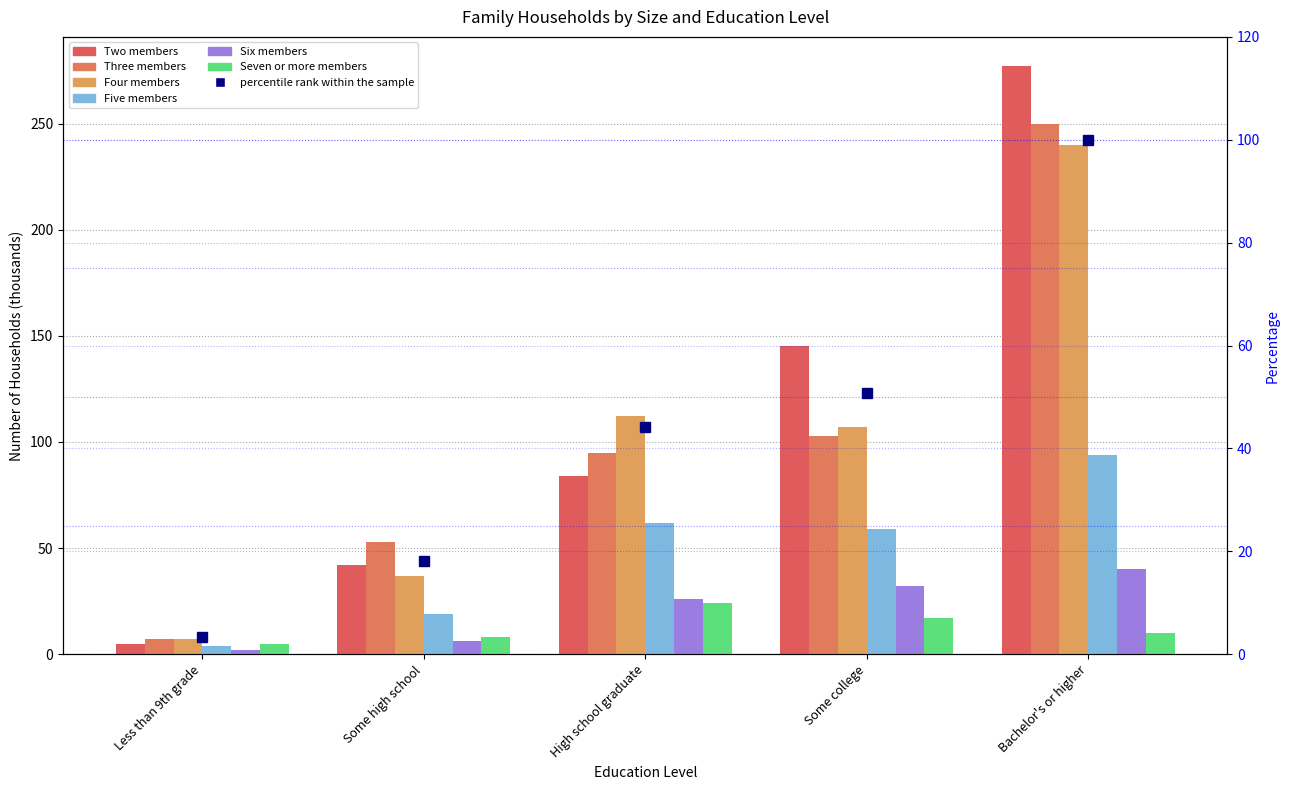

What is the maximum value shown in the chart?

277